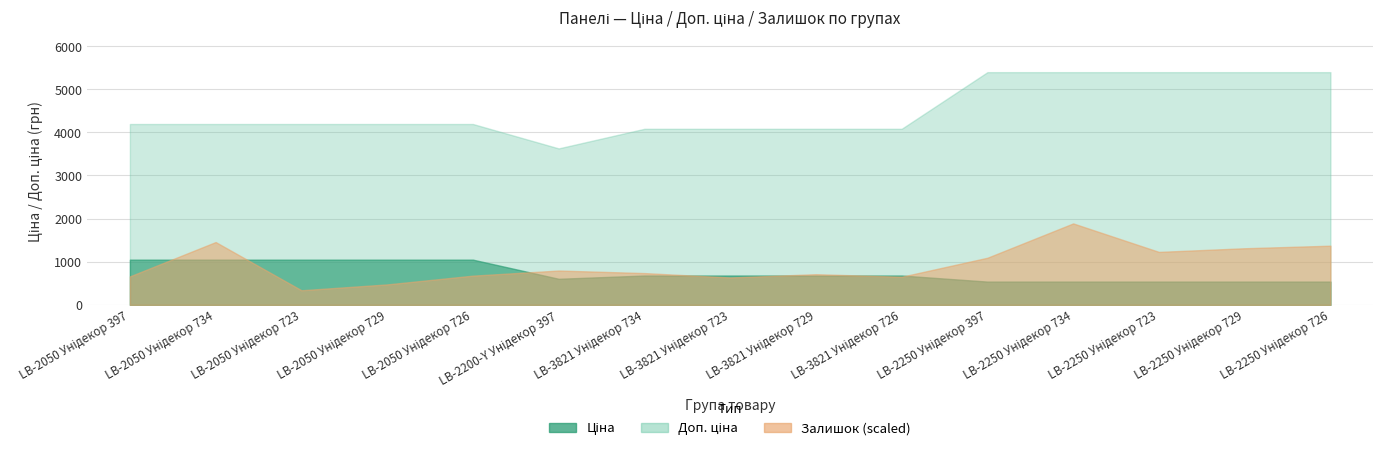

What is the sum of all Доп. ціна values?

67902.9